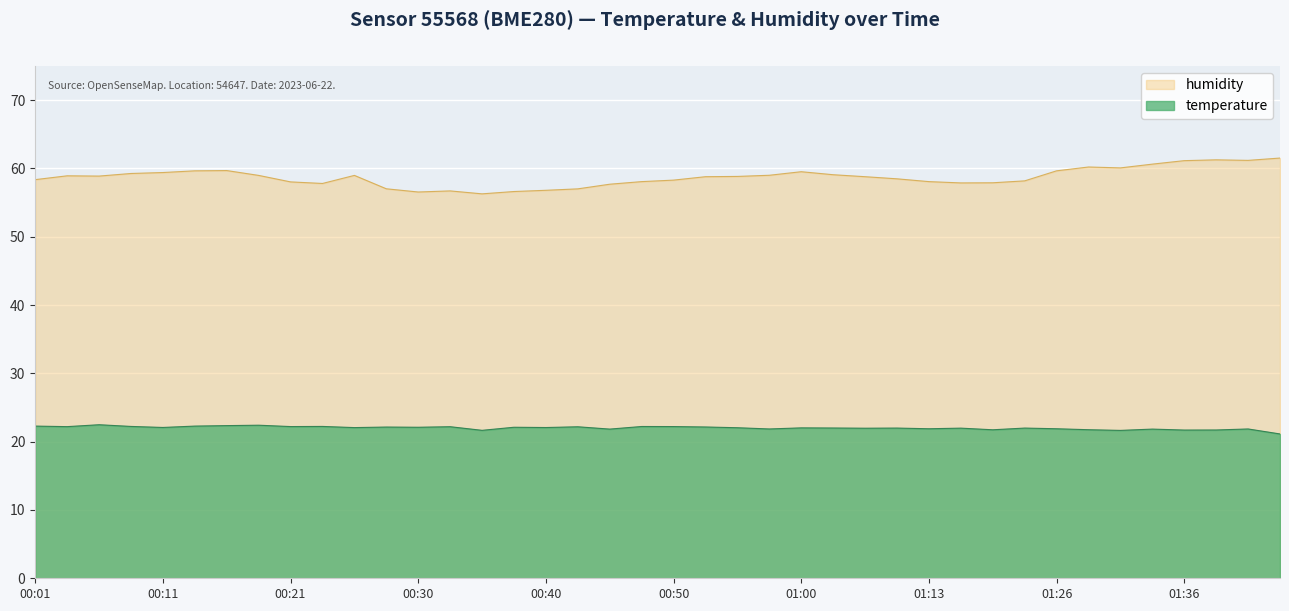

List the series in order of their peak value, lowest first.

temperature, humidity